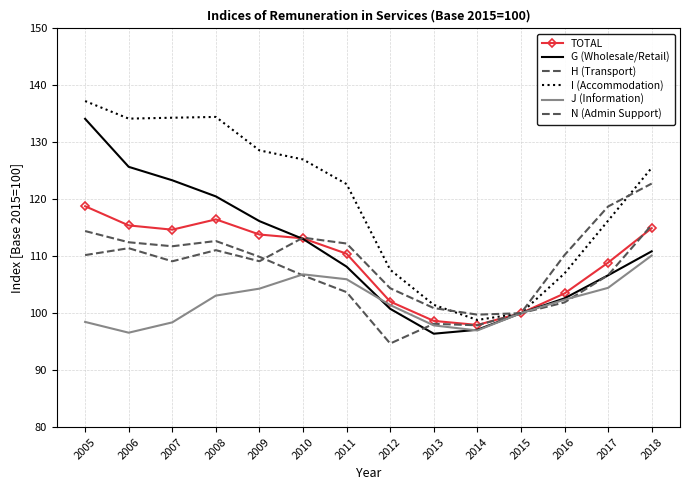

What is the value of the G (Wholesale/Retail) point at the 10th from the left?

97.1